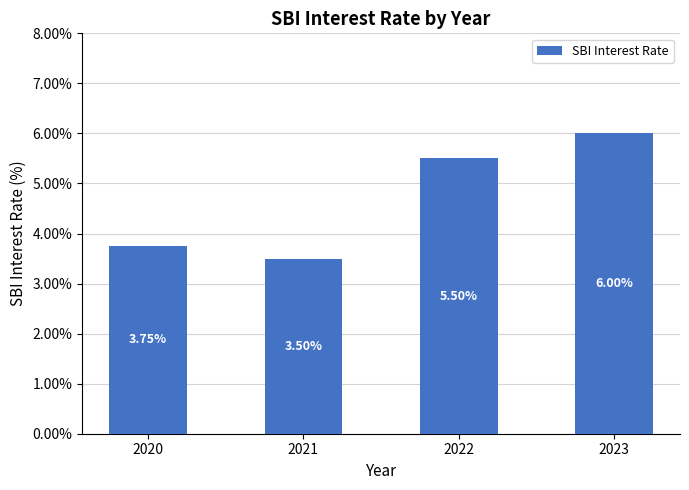

What is the value of the 2nd bar from the left?

3.5